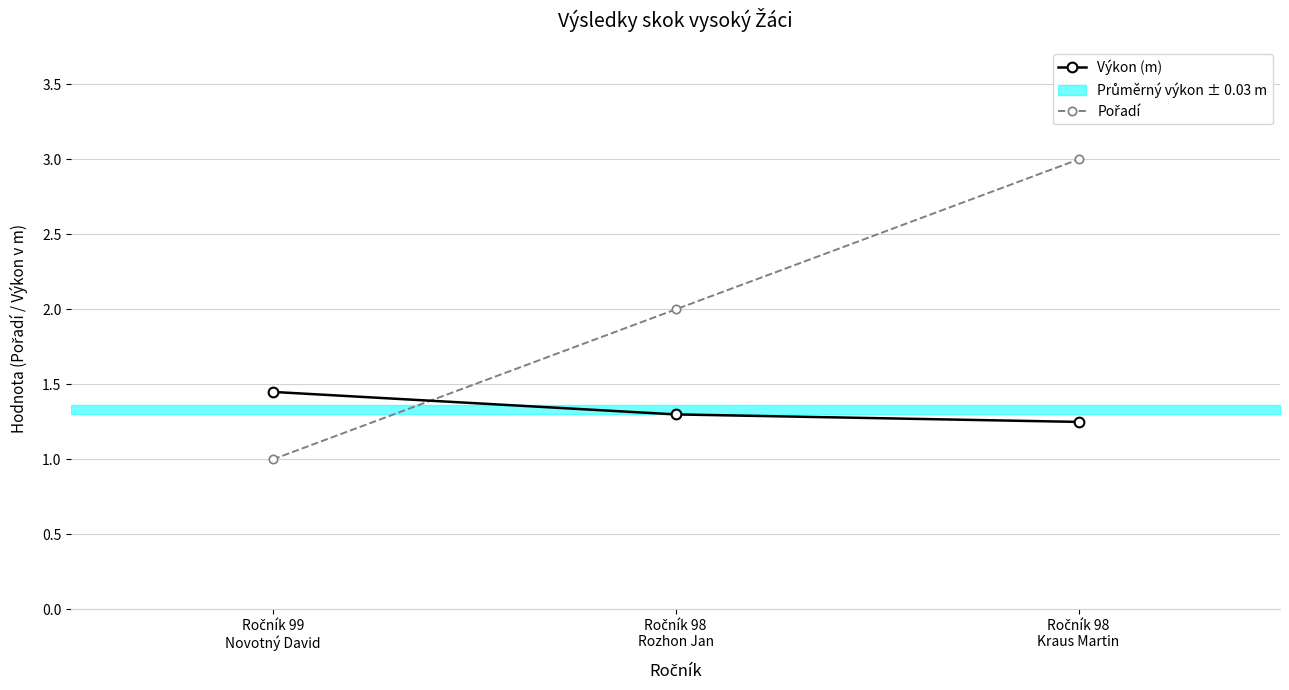

Between Ročník 99
Novotný David and Ročník 98
Kraus Martin, which series saw the biggest shift?

Pořadí